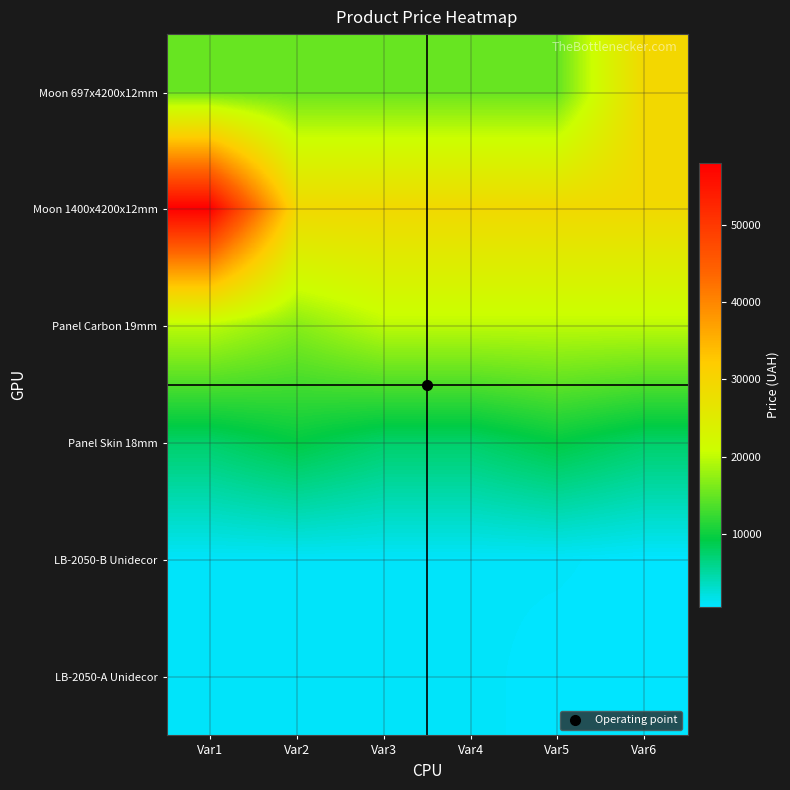

List the series in order of their peak value, lowest first.

LB-2050-B Unidecor, LB-2050-A Unidecor, Panel Skin 18mm, Panel Carbon 19mm, Moon 697x4200x12mm, Moon 1400x4200x12mm